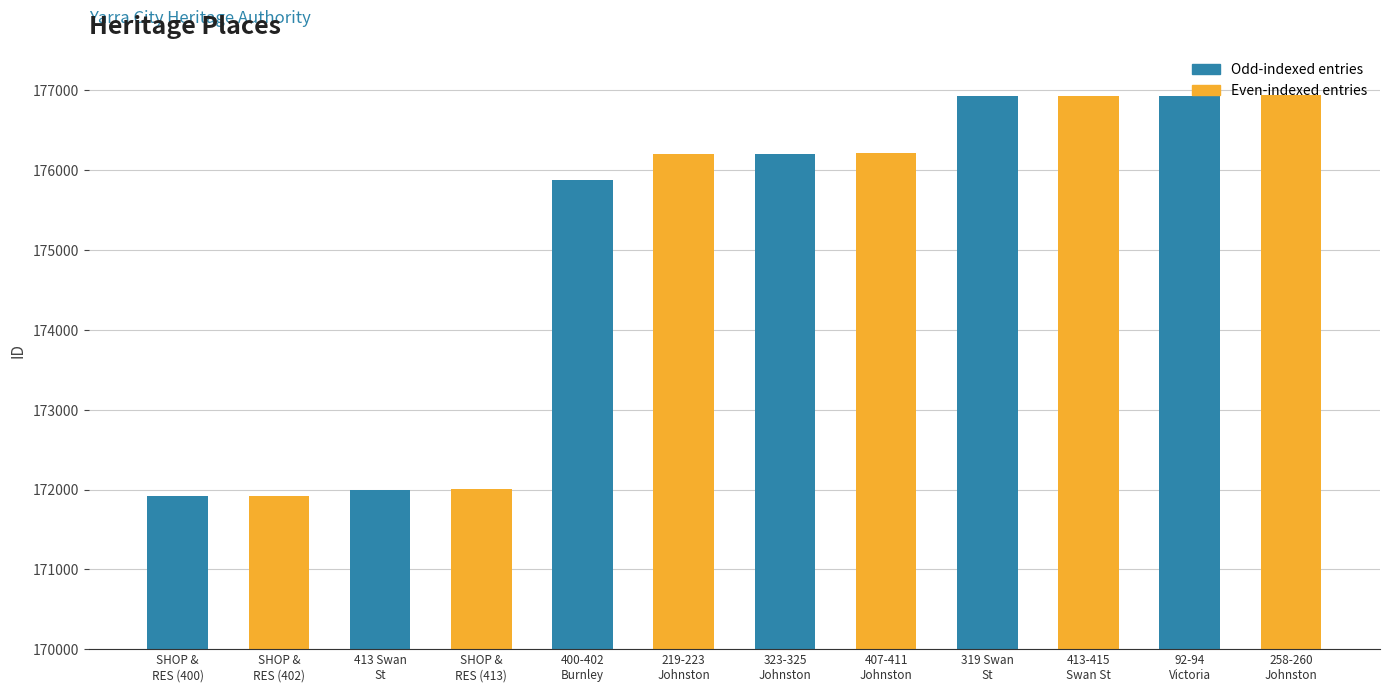

What is the smallest value displayed?

171914